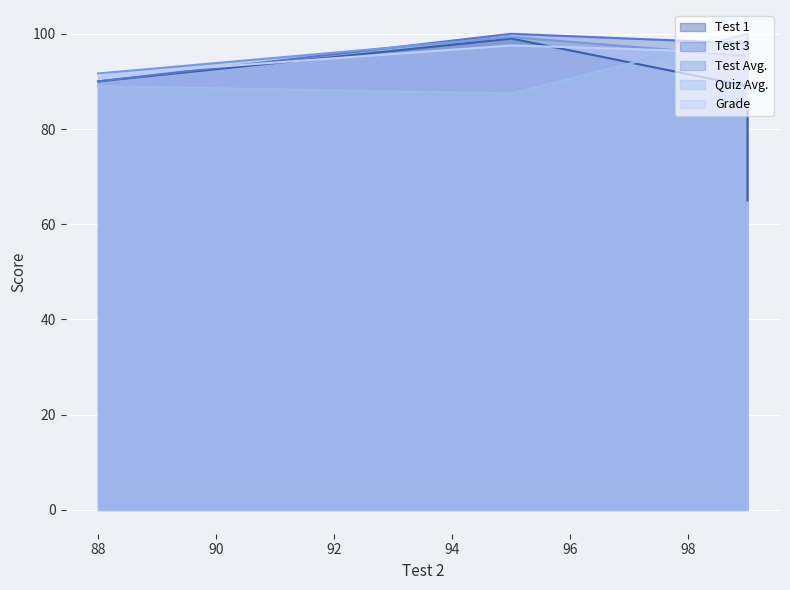

Which series has the largest total across all categories?

Test 3